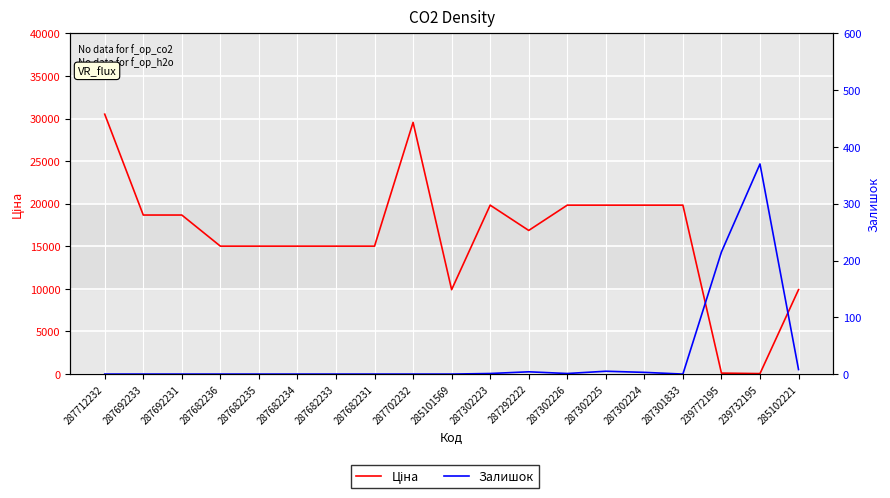

What is the total value across all series at 285102221?

9916.5